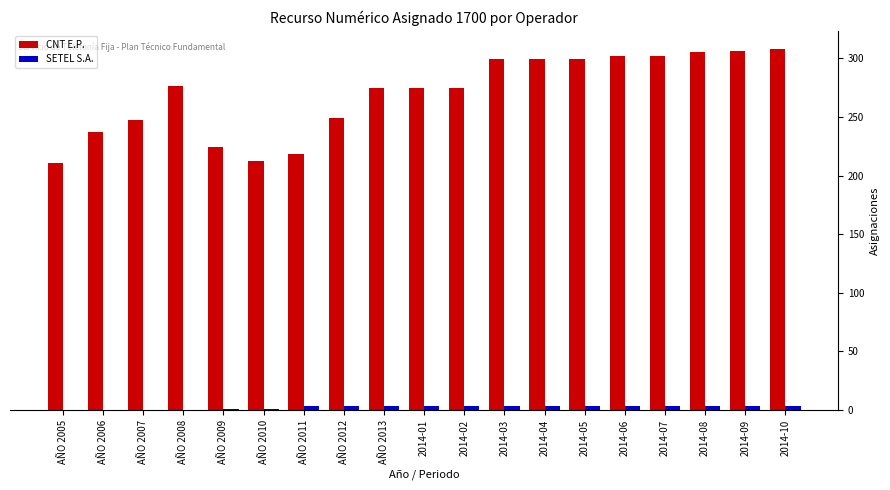

How many groups of bars are there?

19